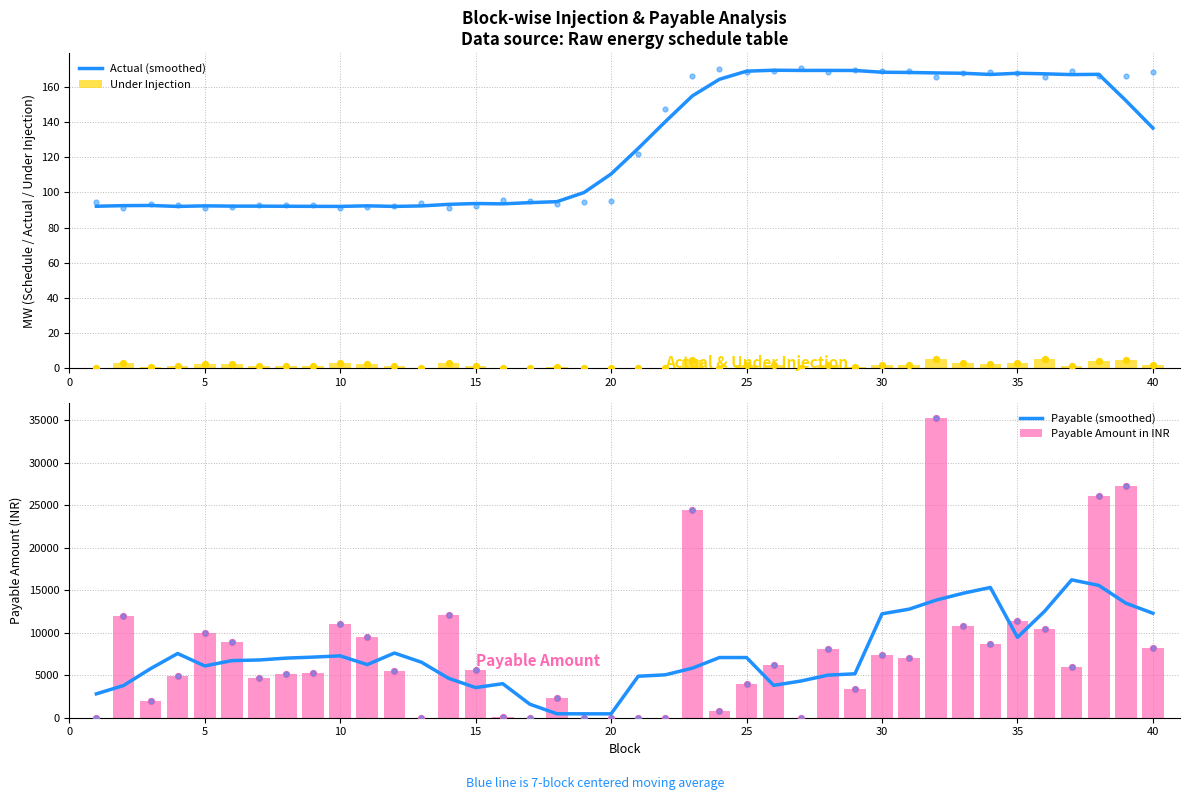

Which series has the widest spread of Y values?

Payable Amount in INR